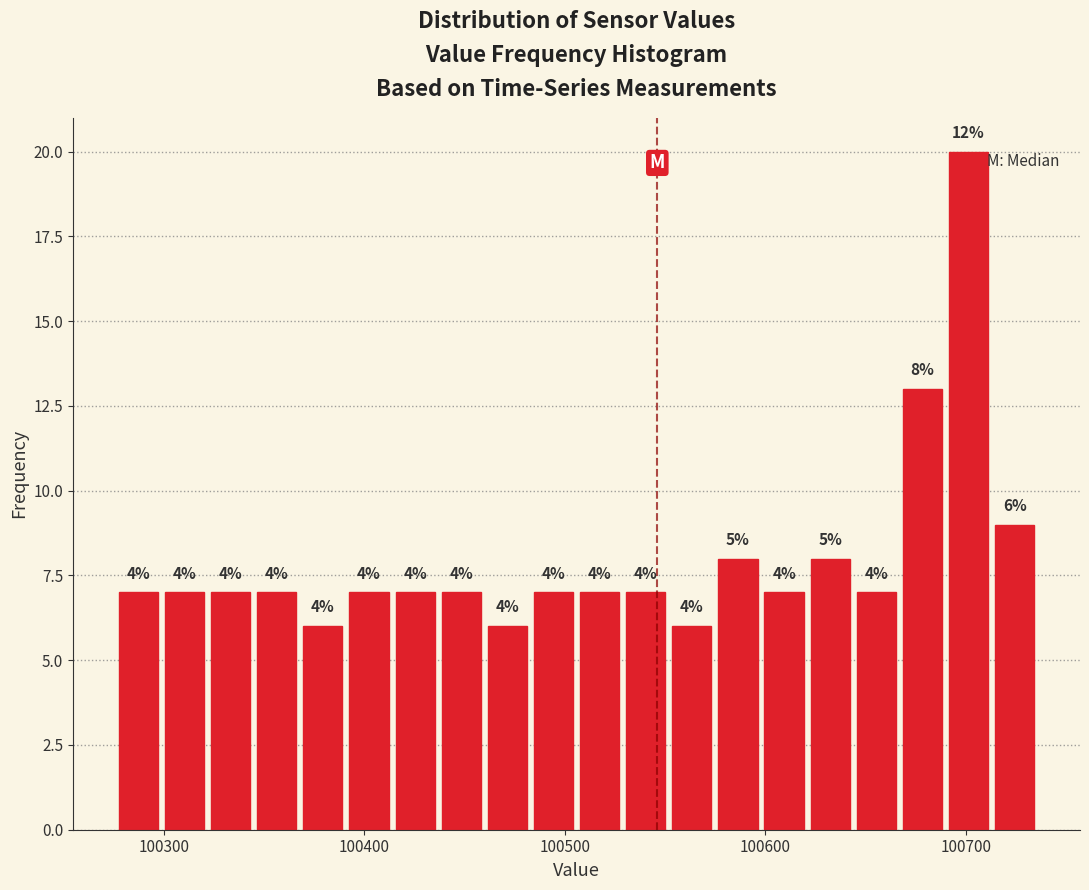

Read against the x-axis, roughly where is the centre of the tallest bar?

100700